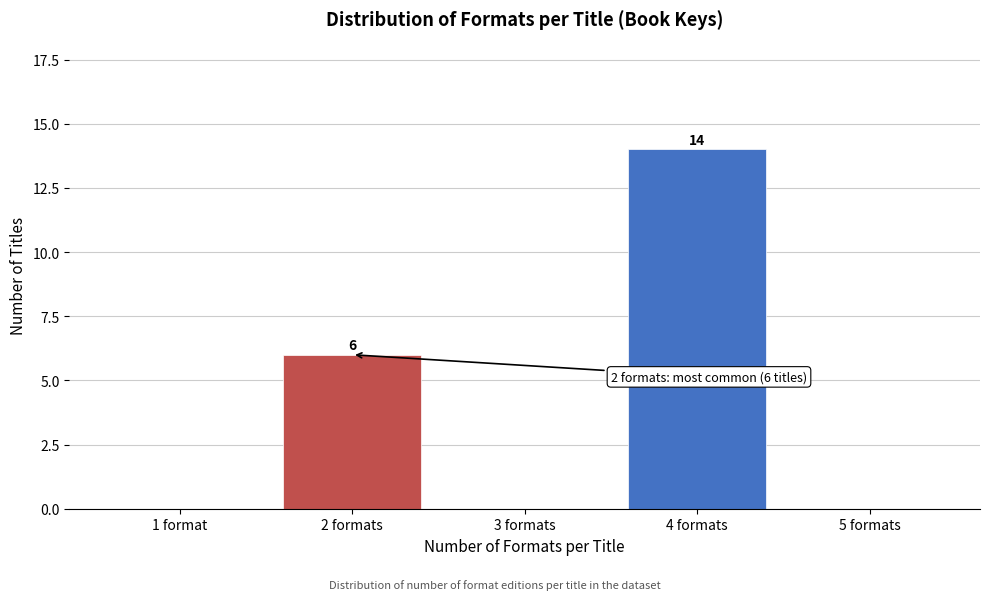

Reading left to right, transcribe all the data shown in this chart.

1 format=0	2 formats=6	3 formats=0	4 formats=14	5 formats=0